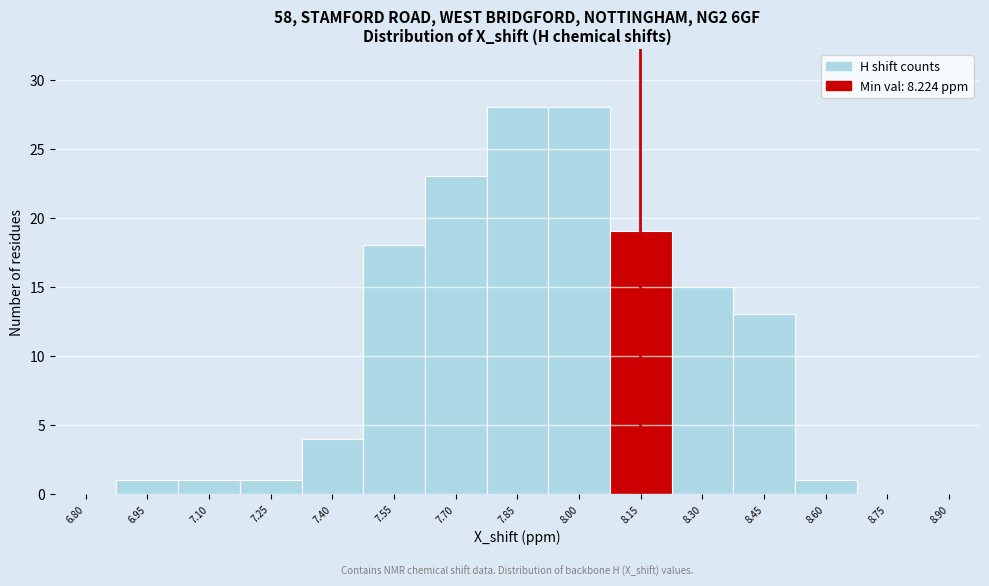

Reading right to left, what are all the values shown in this chart?

8.90=0	8.75=0	8.60=1	8.45=13	8.30=15	8.15=19	8.00=28	7.85=28	7.70=23	7.55=18	7.40=4	7.25=1	7.10=1	6.95=1	6.80=0